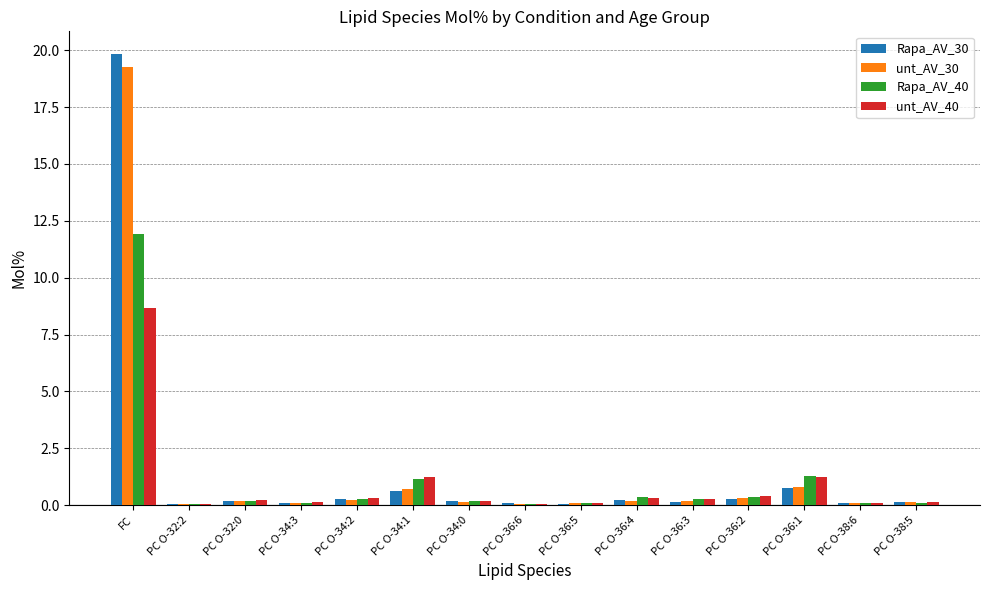

What is the sum of all unt_AV_30 values?

22.4